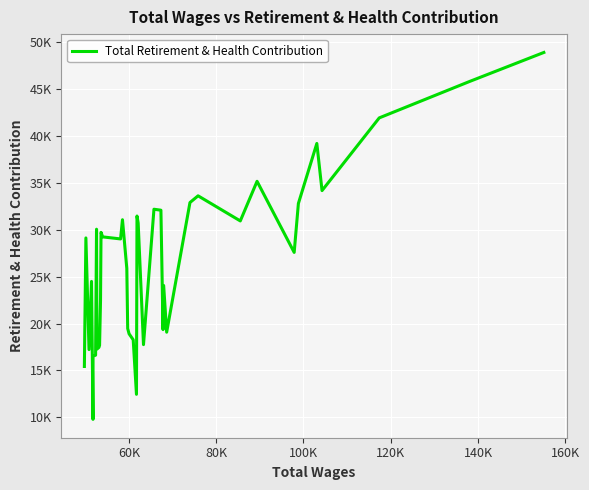

What is the sum of all values?

1057792